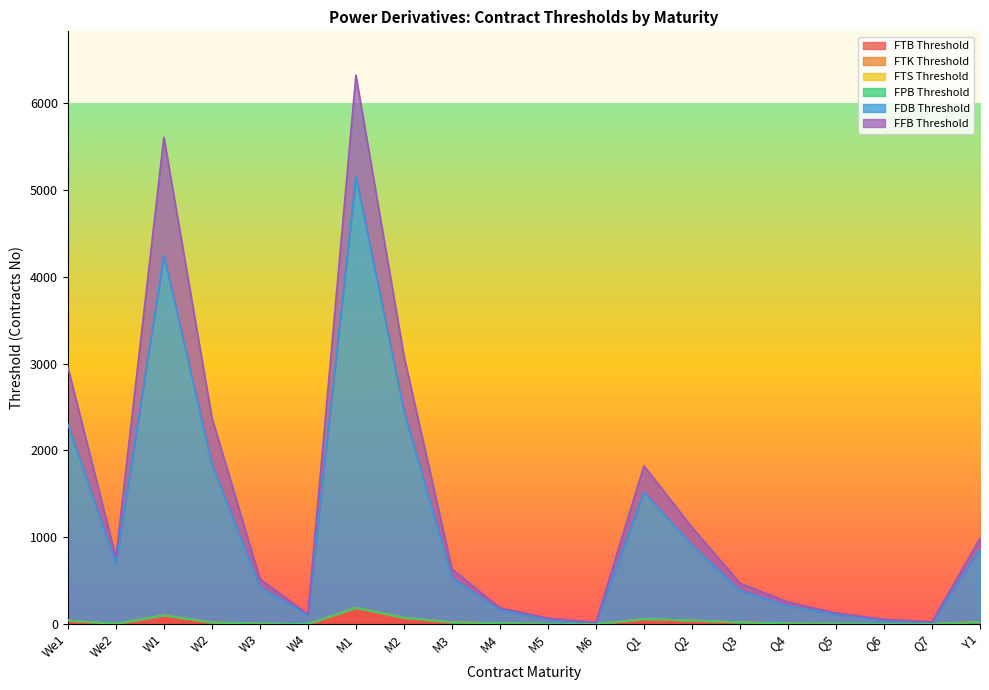

Does the chart display data point markers on the line(s)?

No